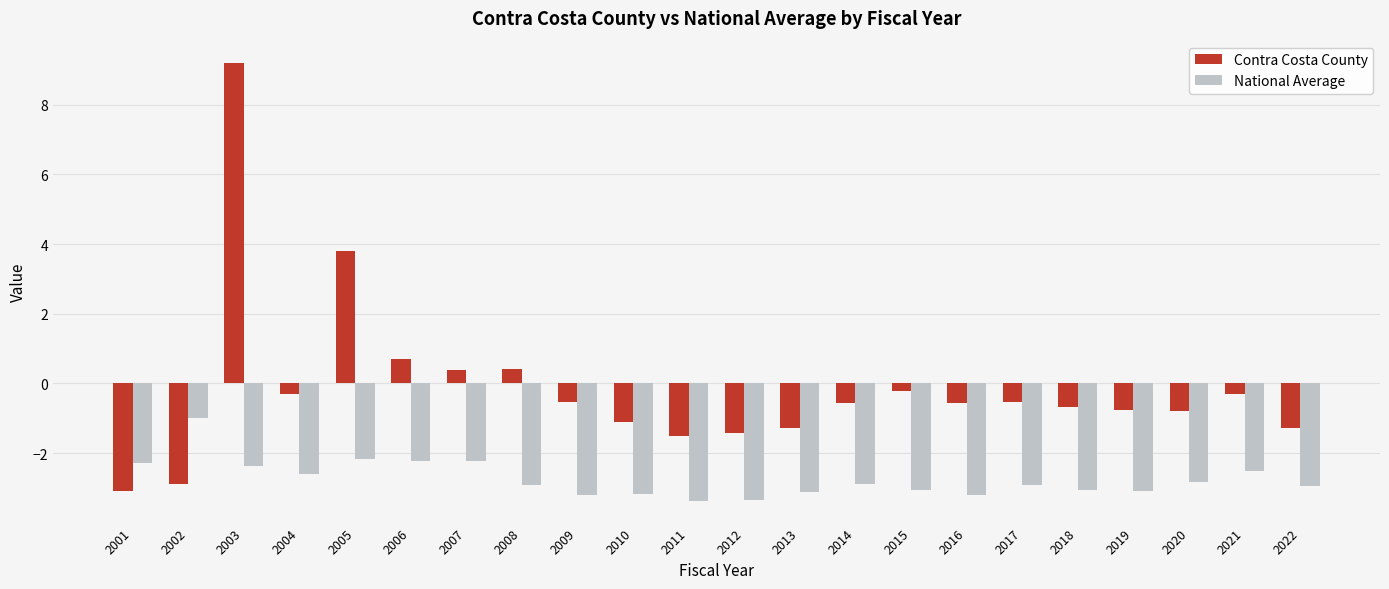

What are all the series names shown in the legend?

Contra Costa County, National Average